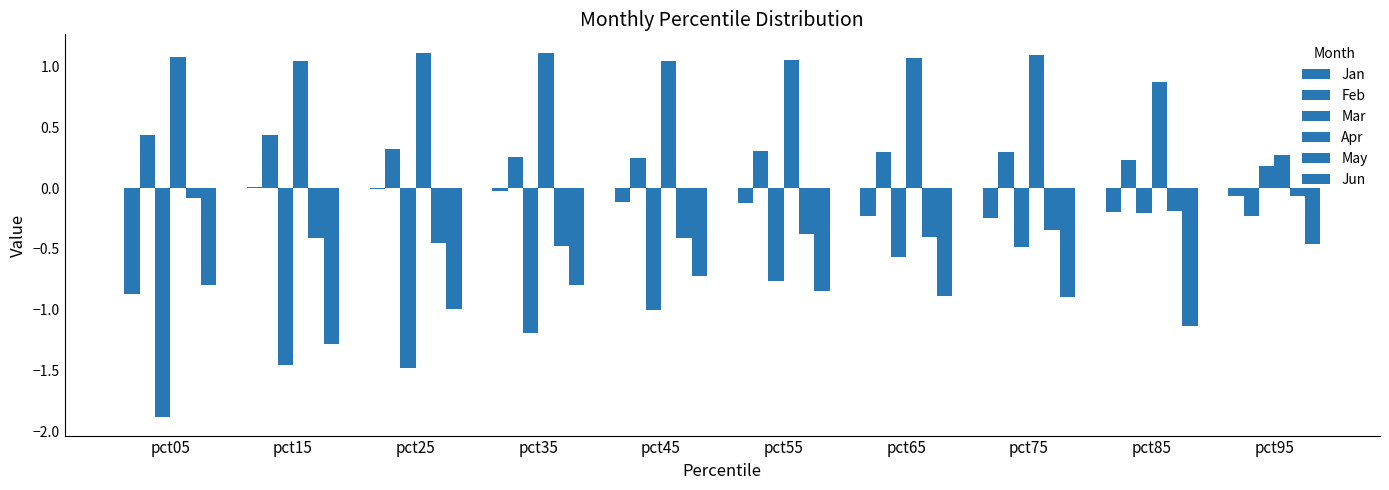

What is the value of the Jun bar at the 6th from the left?

-0.8